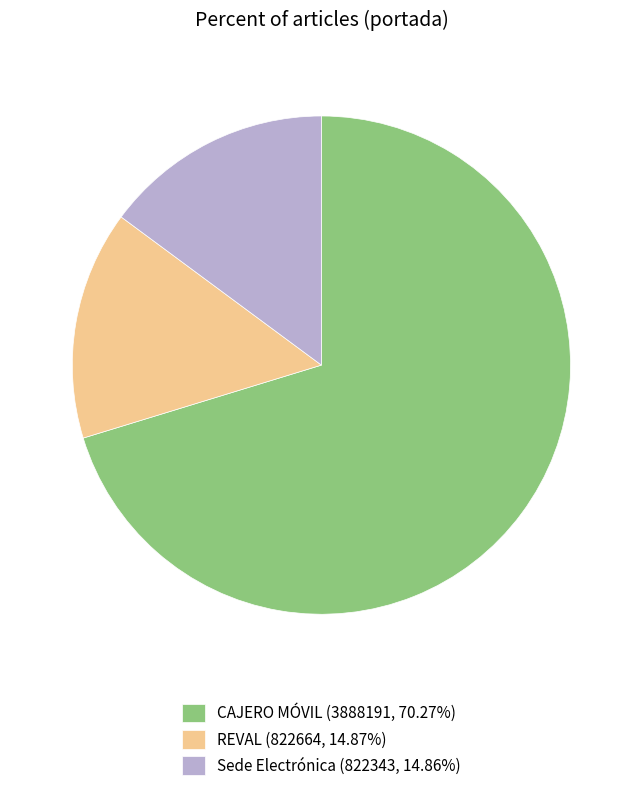

Do CAJERO MÓVIL (3888191, 70.27%) and REVAL (822664, 14.87%) together represent more than half of the pie?

Yes